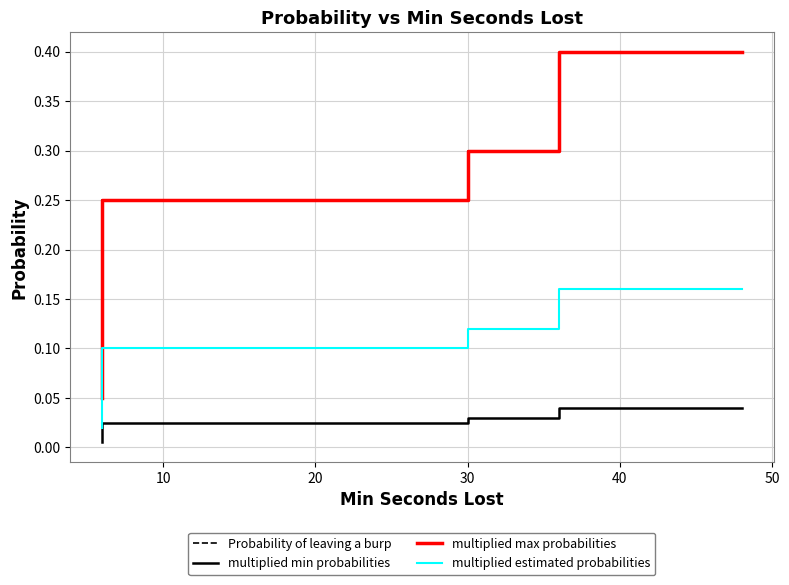

True or false: multiplied max probabilities has more than 1 interior local peaks.

False